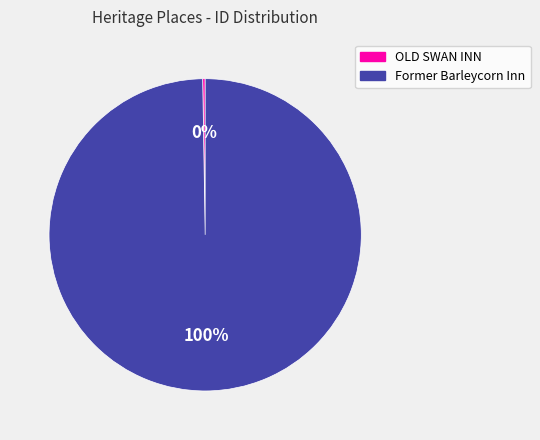

Which slice is the largest?

Former Barleycorn Inn